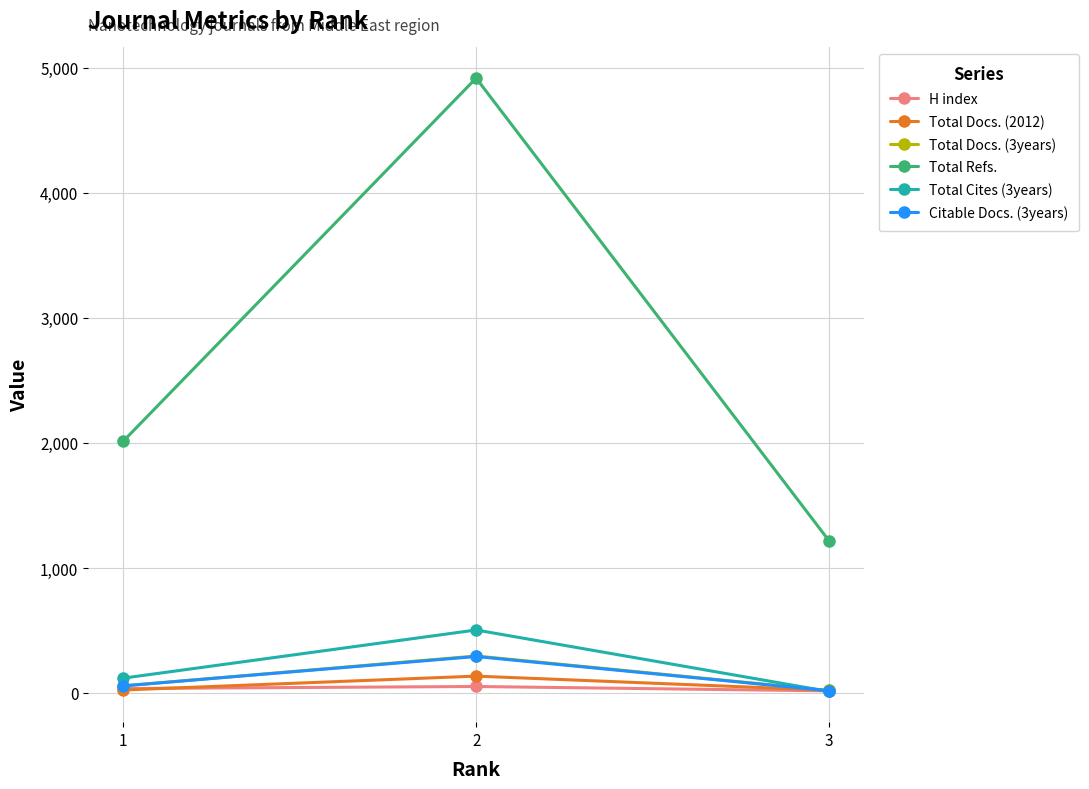

What is the sum of all H index values?

105